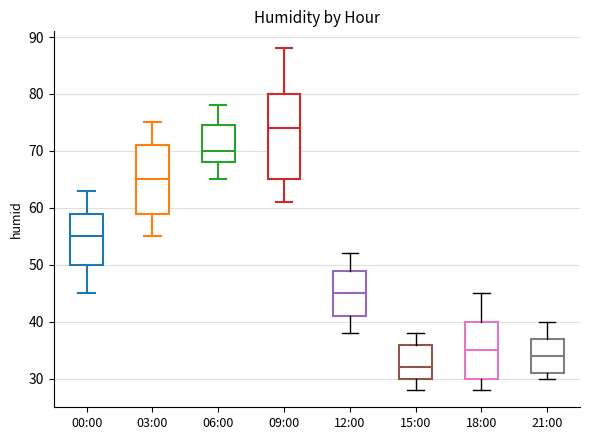

Reading left to right, transcribe this box plot: for each box, give where its median line is, the range the box spans, and where its two whiskers end, as read against the y-axis. The values are not printed on the chart, so give them approximately, as read against the axis.

00:00: median 55, box 50 to 59, whiskers 45 to 63
03:00: median 65, box 59 to 71, whiskers 55 to 75
06:00: median 70, box 68 to 75, whiskers 65 to 78
09:00: median 74, box 65 to 80, whiskers 61 to 88
12:00: median 45, box 41 to 49, whiskers 38 to 52
15:00: median 32, box 30 to 36, whiskers 28 to 38
18:00: median 35, box 30 to 40, whiskers 28 to 45
21:00: median 34, box 31 to 37, whiskers 30 to 40